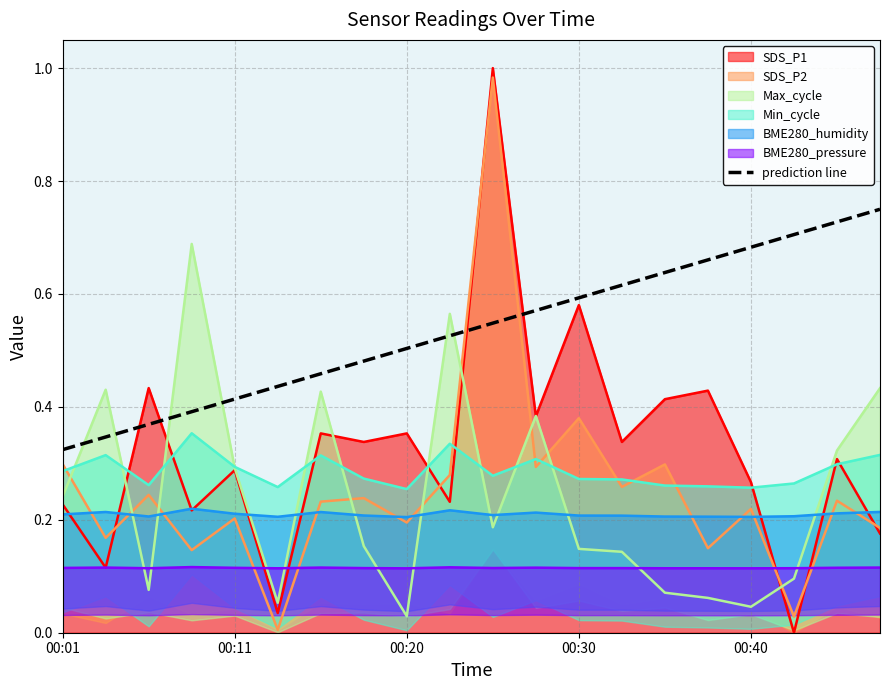

True or false: there are more than 0 points higher than both neighbors.

False